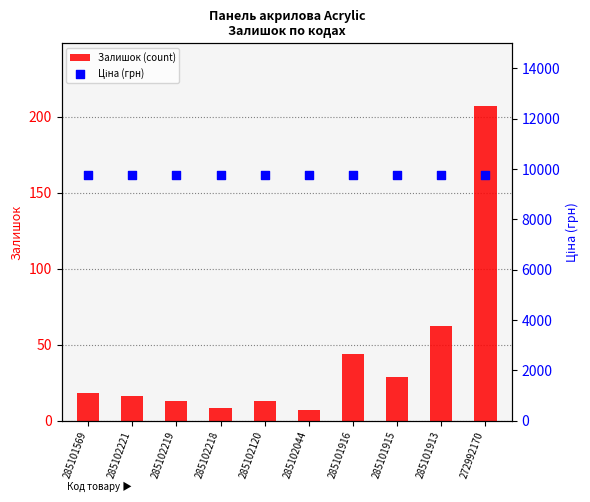

Which series reaches the minimum Y coordinate?

Залишок (count)